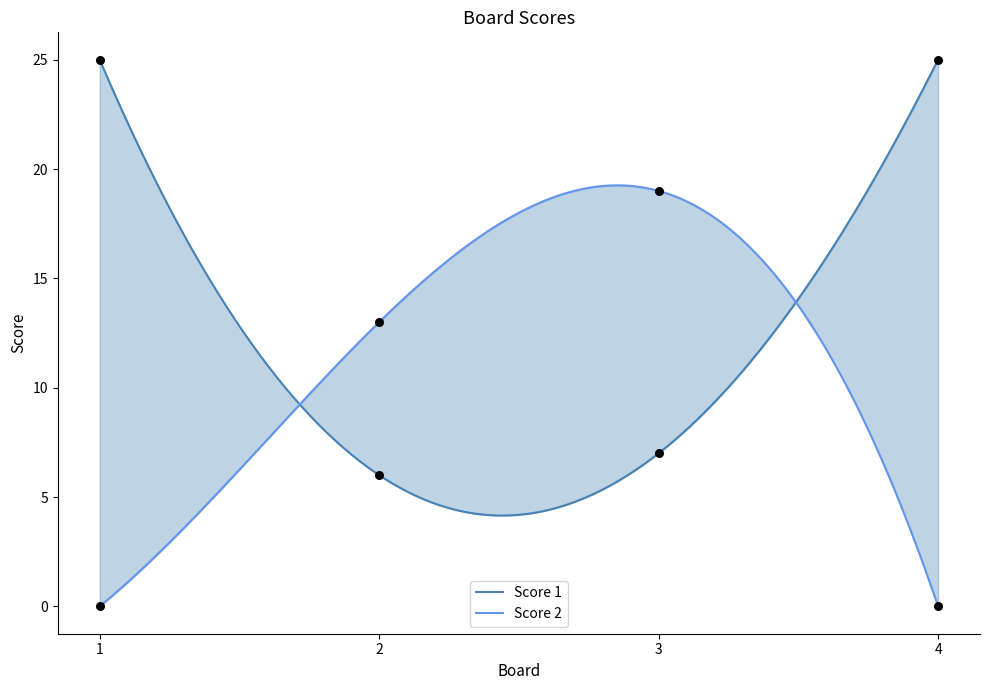

Which series reaches the minimum Y coordinate?

Score 2